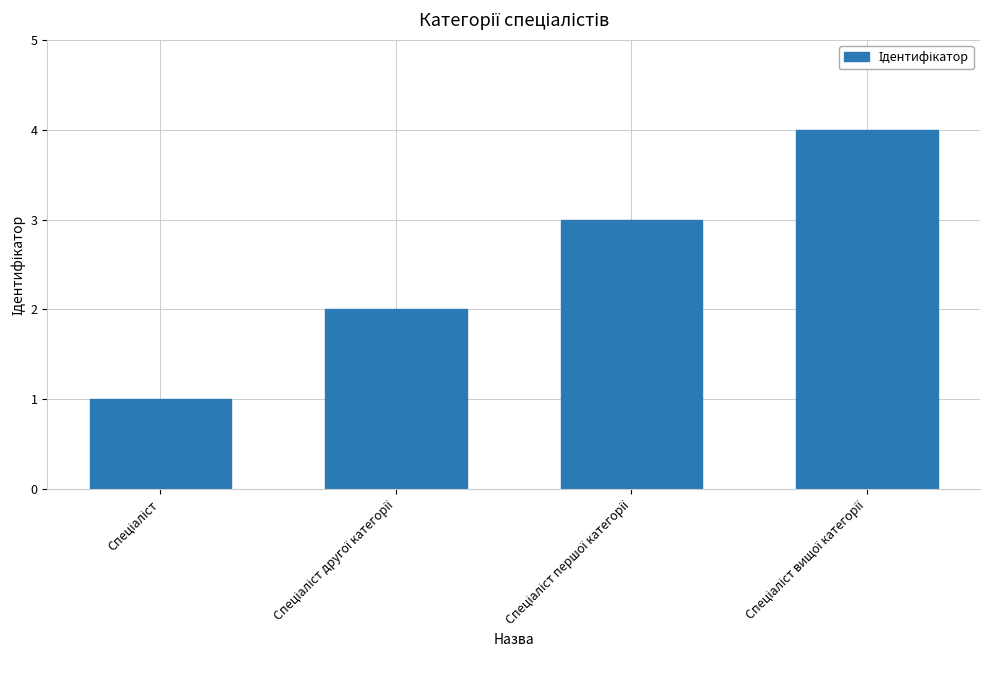

What is the greatest value displayed?

4